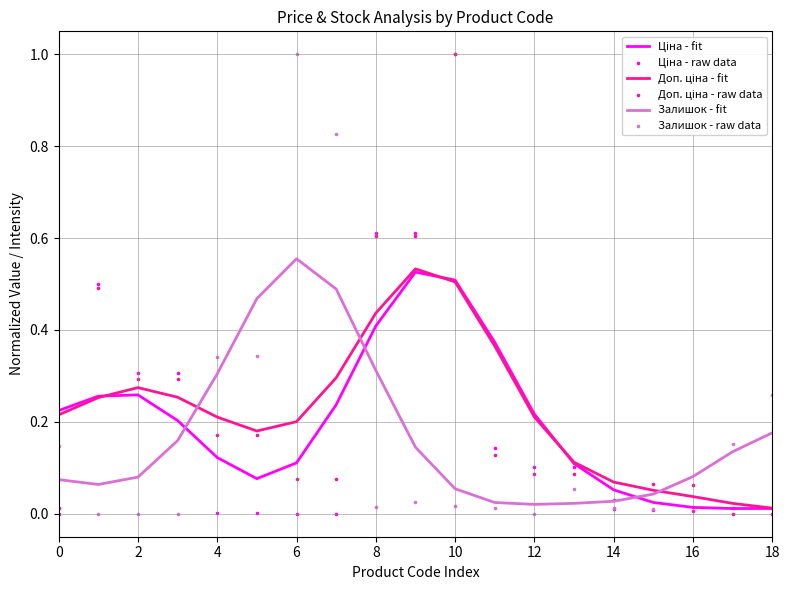

At how many categories does at least one series exceed 0?

19